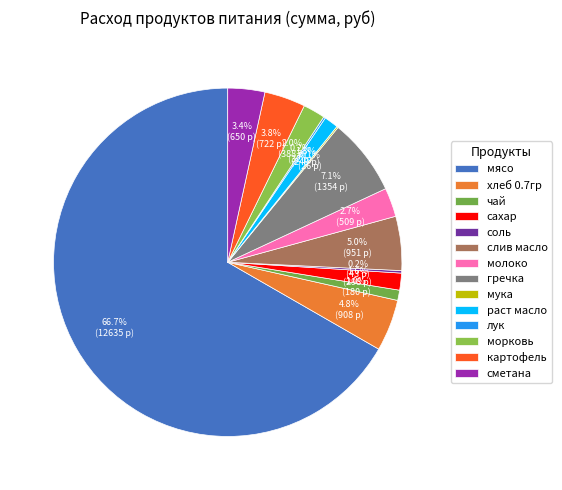

To the nearest percent, what is the average slice percentage?

7%